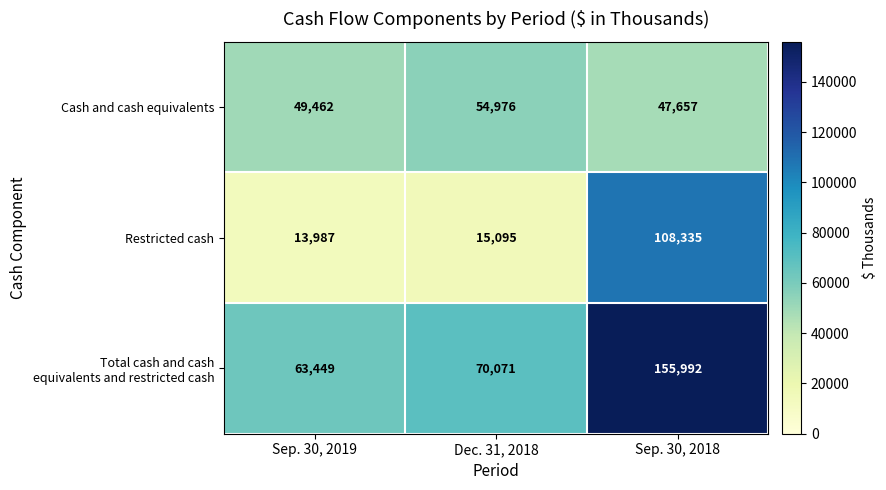

The Cash and cash equivalents series shows 54976 at Dec. 31, 2018. True or false?

True